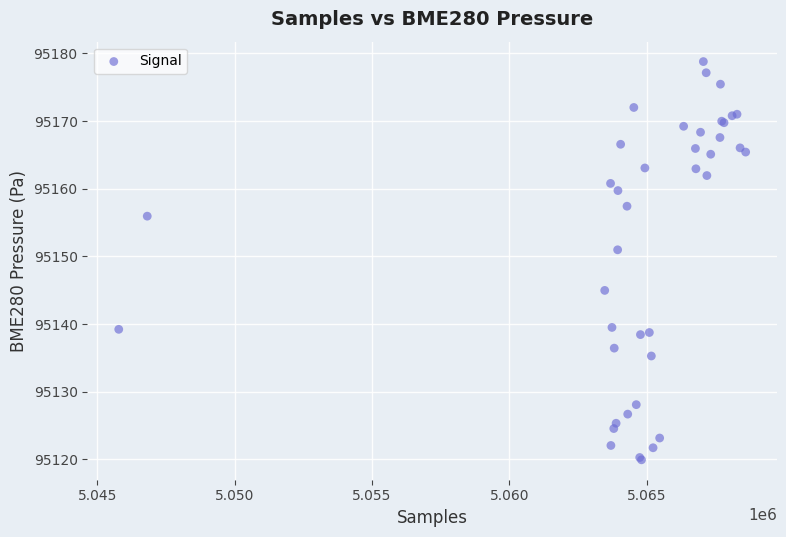

What Y value in the scatter plot is closest to 95149?

95151.0